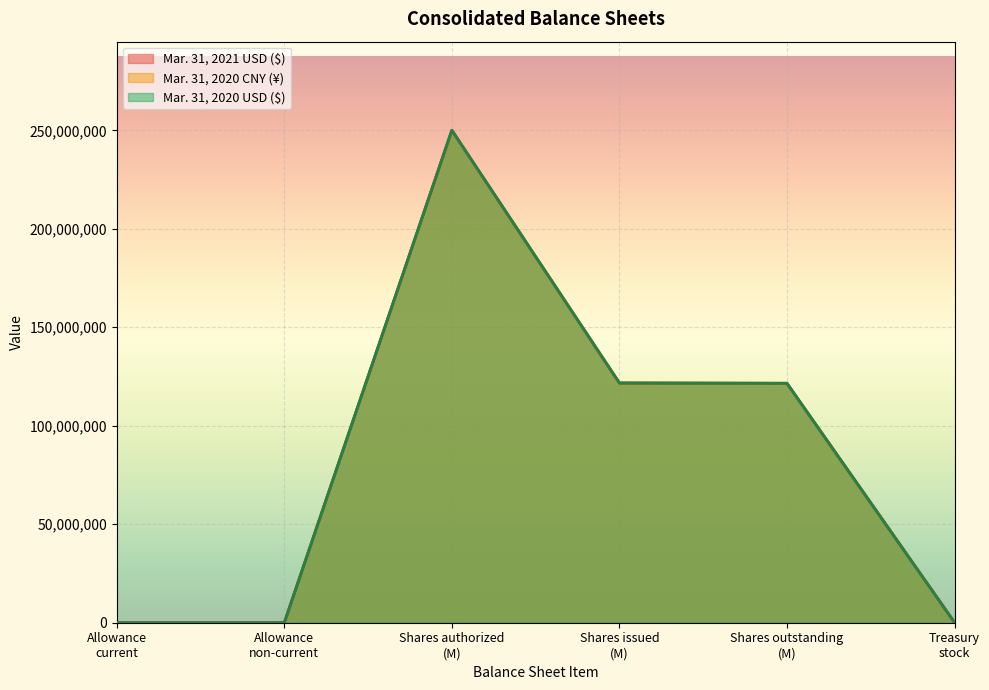

How many values in the Mar. 31, 2021 USD ($) series exceed 136899?

3